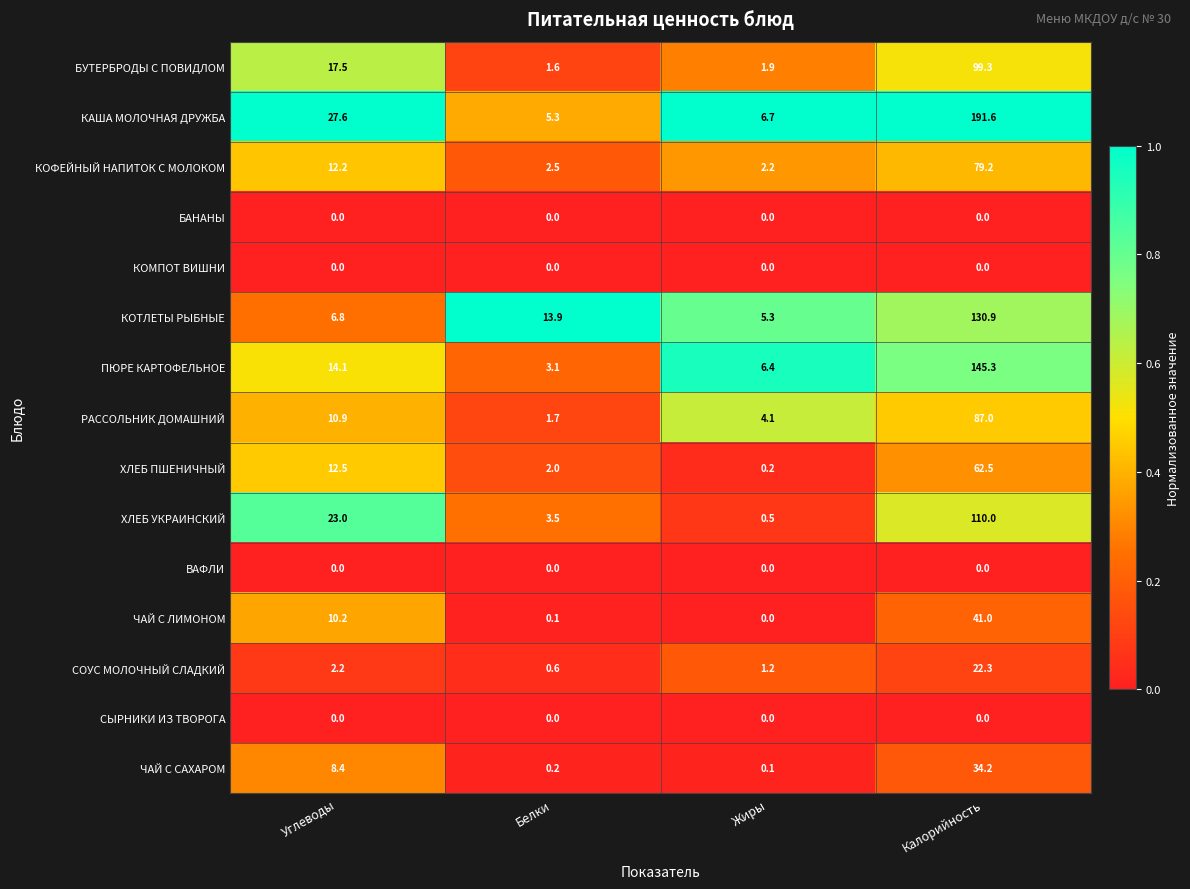

What is the difference between the КОТЛЕТЫ РЫБНЫЕ values at Жиры and Углеводы?

1.5